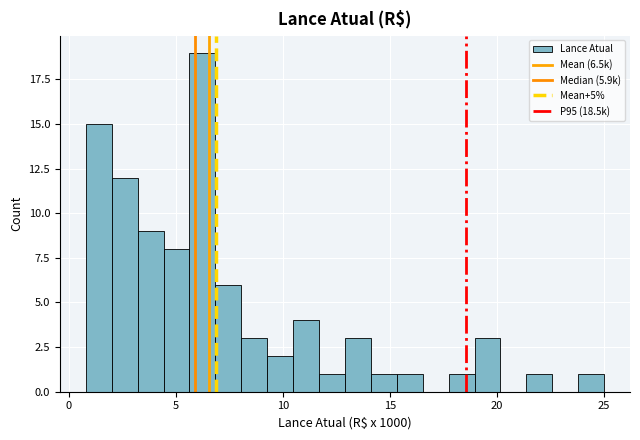

Around what value on the x-axis is the tallest bar? Give the approximate position of its centre, as read against the axis.

6.0